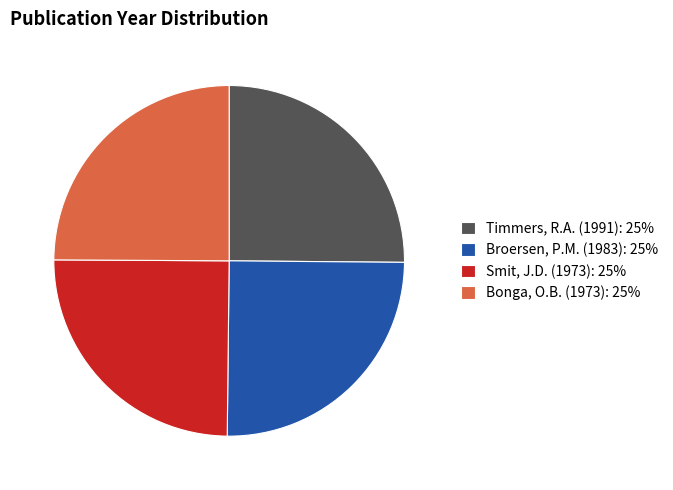

Approximately how many times larger is the value at Bonga, O.B. (1973): 25% compared to Broersen, P.M. (1983): 25%?

1.0